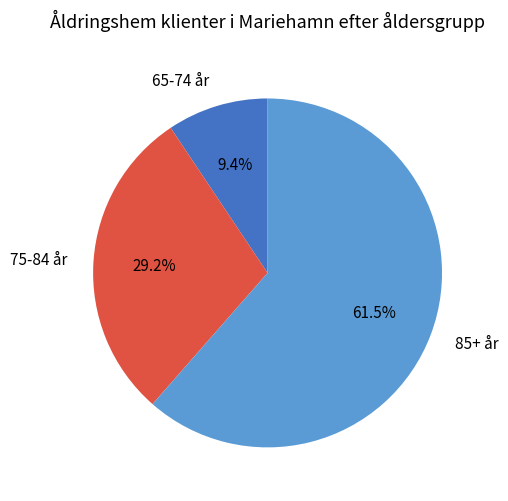

To the nearest percent, what percentage of the pie is 75-84 år?

29%